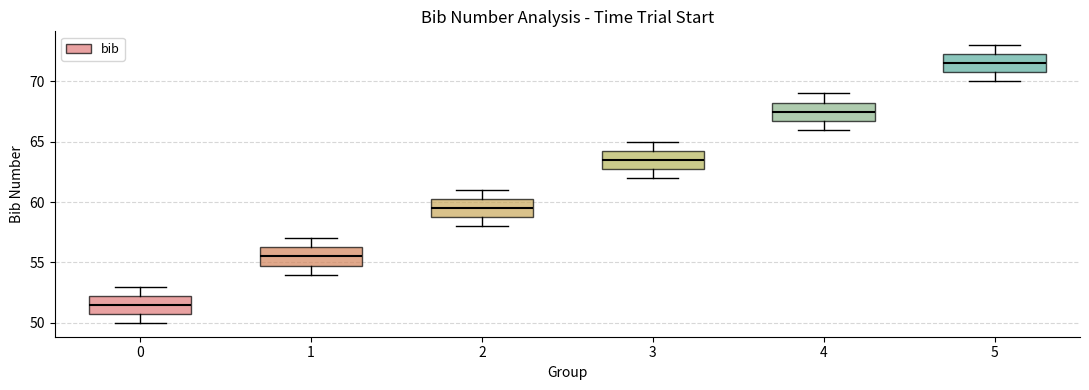

Reading left to right, read every box against the y-axis: the position of its median line, the range the box covers, and the ends of its whiskers. The values are not printed on the chart, so give them approximately, as read against the axis.

0: median 51.5, box 51.0 to 52.5, whiskers 50.0 to 53.0
1: median 55.5, box 55.0 to 56.5, whiskers 54.0 to 57.0
2: median 59.5, box 59.0 to 60.5, whiskers 58.0 to 61.0
3: median 63.5, box 63.0 to 64.5, whiskers 62.0 to 65.0
4: median 67.5, box 67.0 to 68.5, whiskers 66.0 to 69.0
5: median 71.5, box 71.0 to 72.5, whiskers 70.0 to 73.0